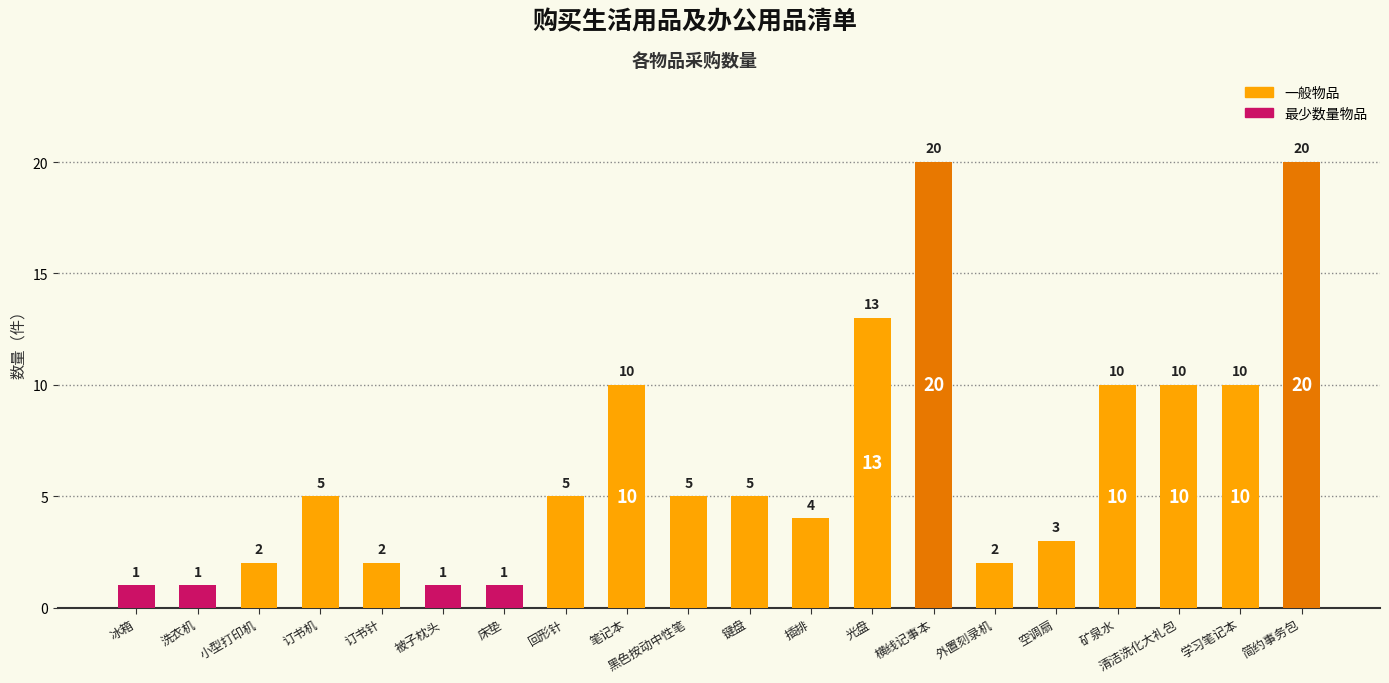

What value does the data have at 光盘?

13